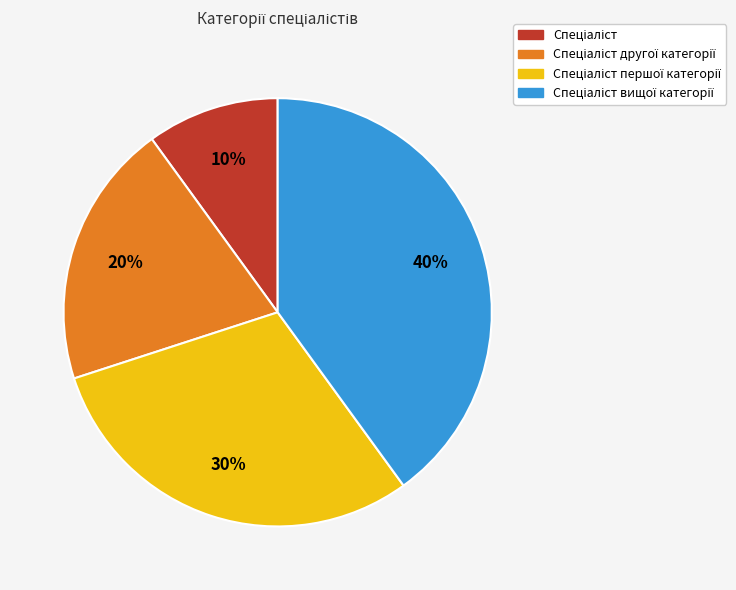

To the nearest percent, what is the difference between the largest and smallest slice percentages?

30%